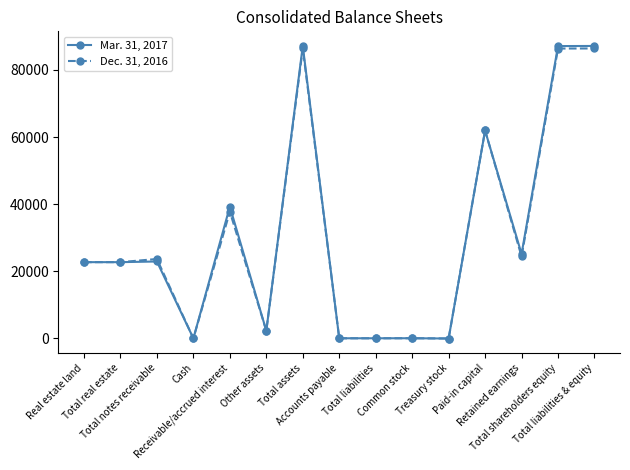

Is this an area chart (filled region under the line)?

No